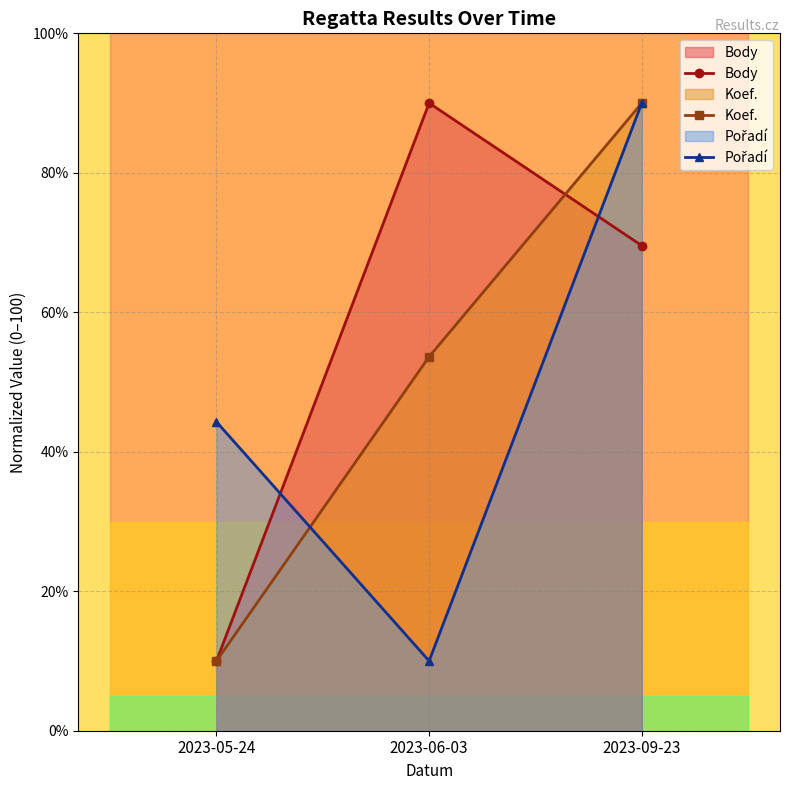

What is the difference between the highest and lowest values at 2023-09-23?

20.4